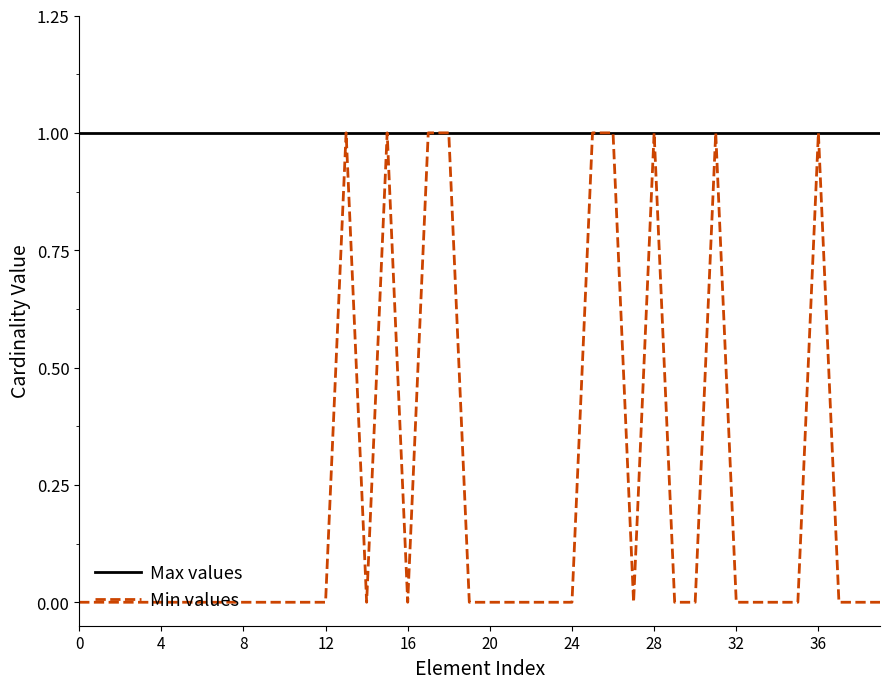

Reading left to right, what are all the values shown in this chart?

Max values: 1	1	1	1	1	1	1	1	1	1	1	1	1	1	1	1	1	1	1	1	1	1	1	1	1	1	1	1	1	1	1	1	1	1	1	1	1	1	1	1
Min values: 0	0	0	0	0	0	0	0	0	0	0	0	0	1	0	1	0	1	1	0	0	0	0	0	0	1	1	0	1	0	0	1	0	0	0	0	1	0	0	0